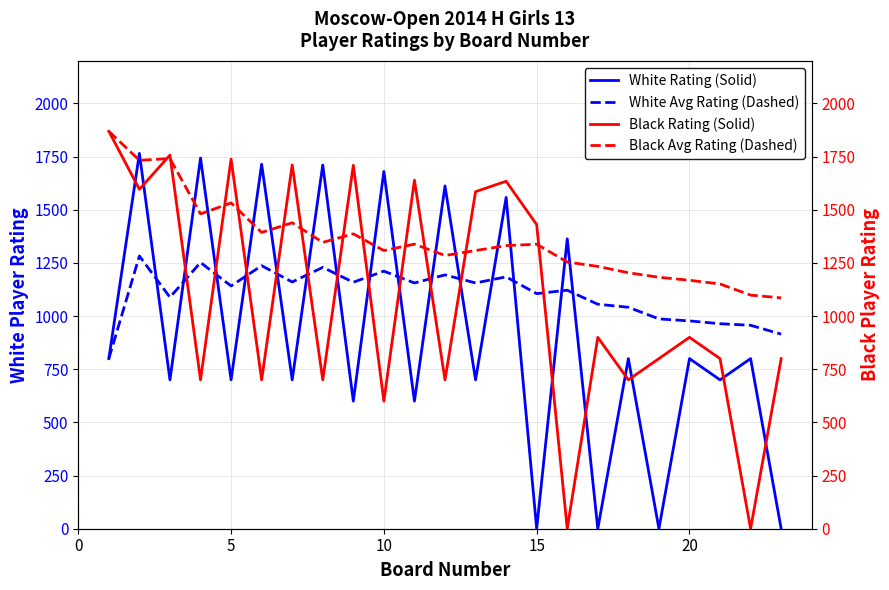

Which series ends up on top after the final intersection of White Avg Rating (Dashed) and Black Rating (Solid)?

White Avg Rating (Dashed)